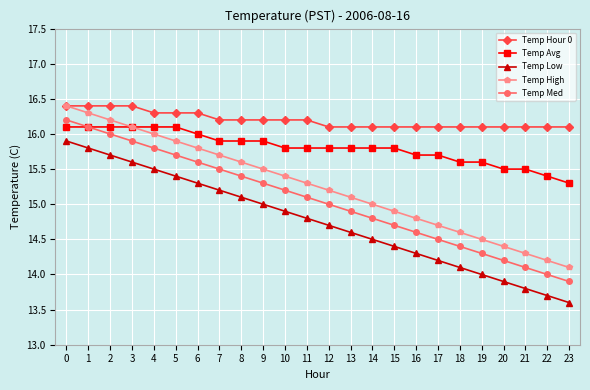

The value of Temp High at 2 is 16.2. True or false?

True